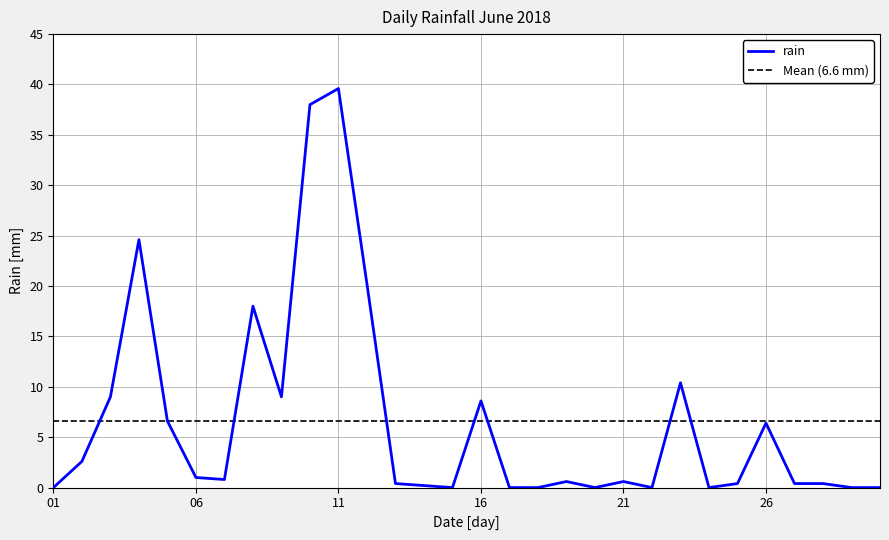

Which category has the highest value in the rain series?

11